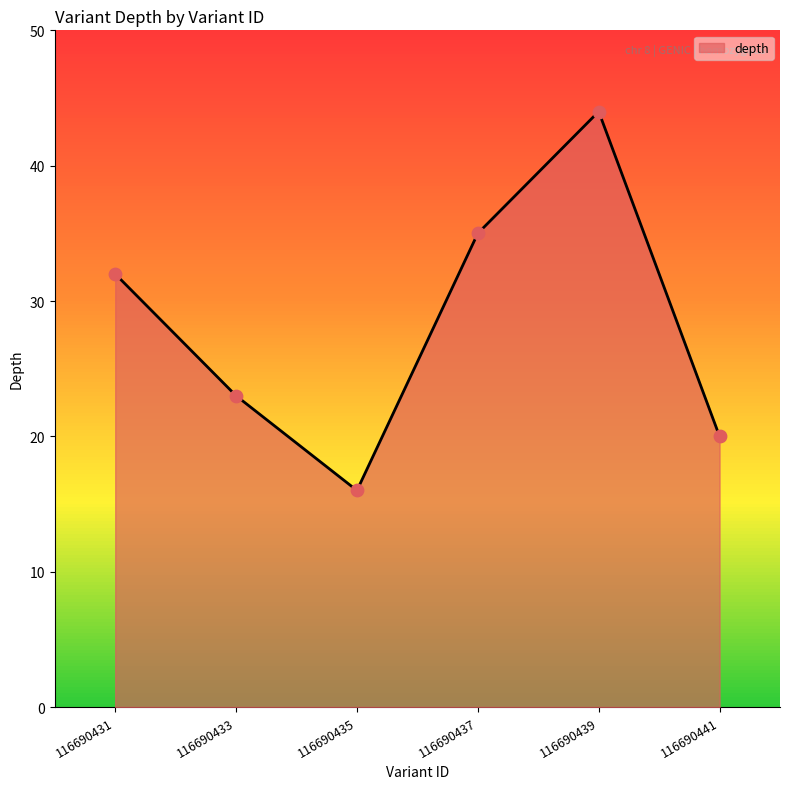

What is the ratio of the value at 116690435 to the value at 116690439?

0.4